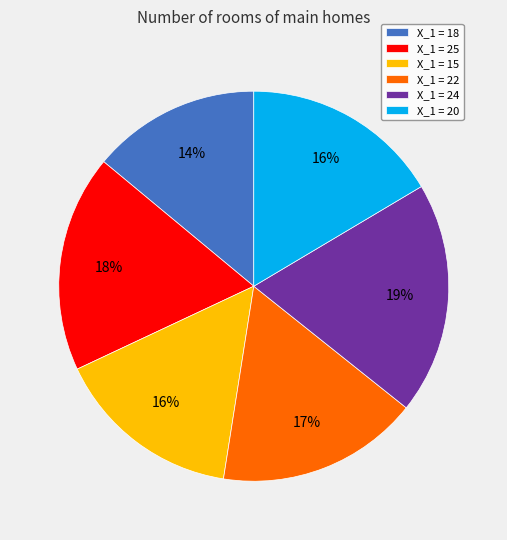

To the nearest percent, what is the difference between the largest and smallest slice percentages?

5%